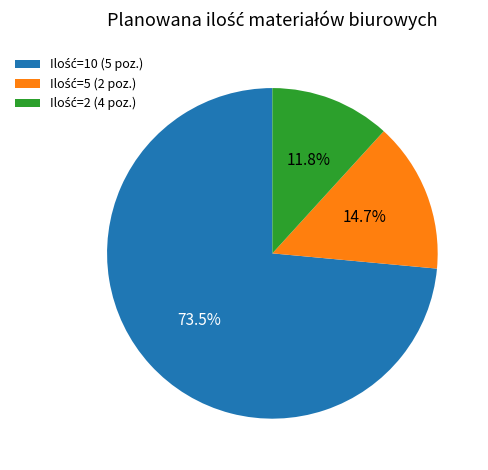

Is there a majority slice in this chart?

Yes